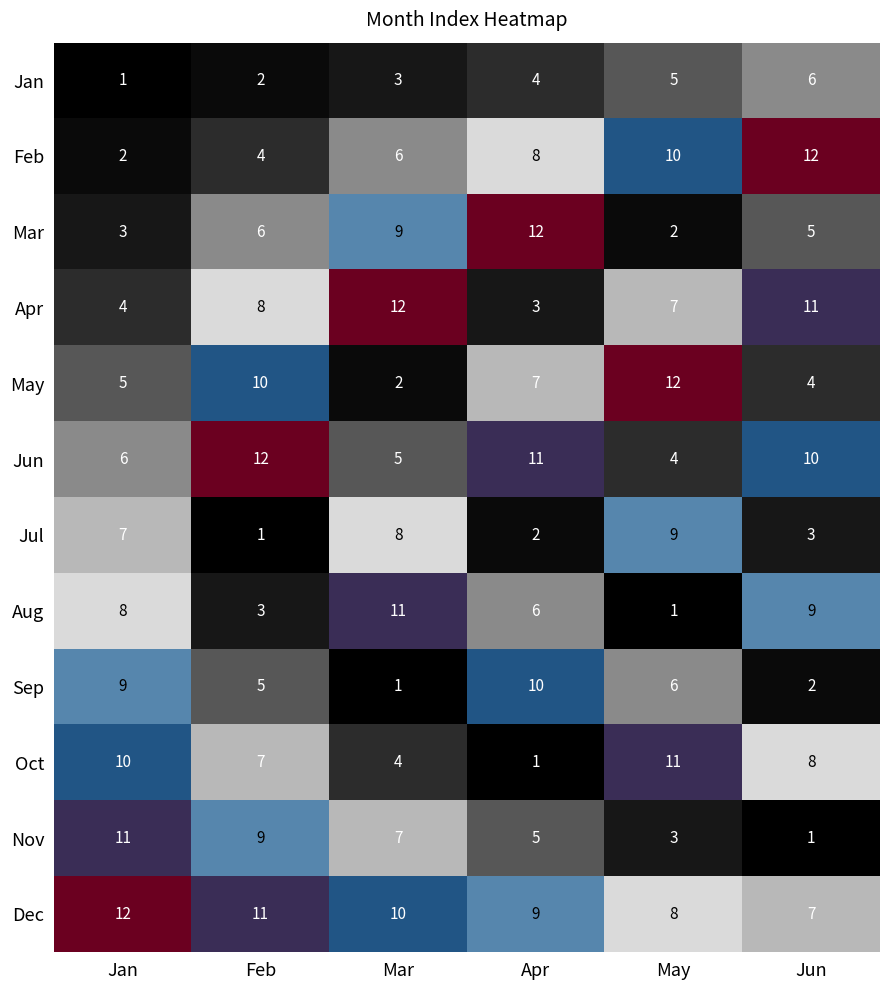

What is the maximum value shown in the chart?

12